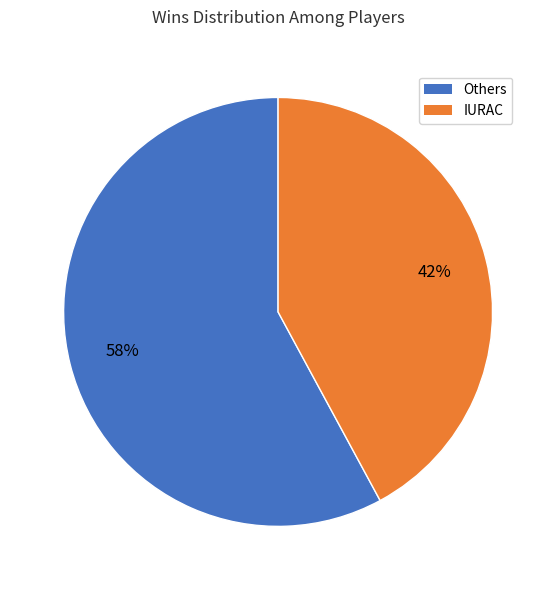

To the nearest percent, what is the difference between the largest and smallest slice percentages?

16%